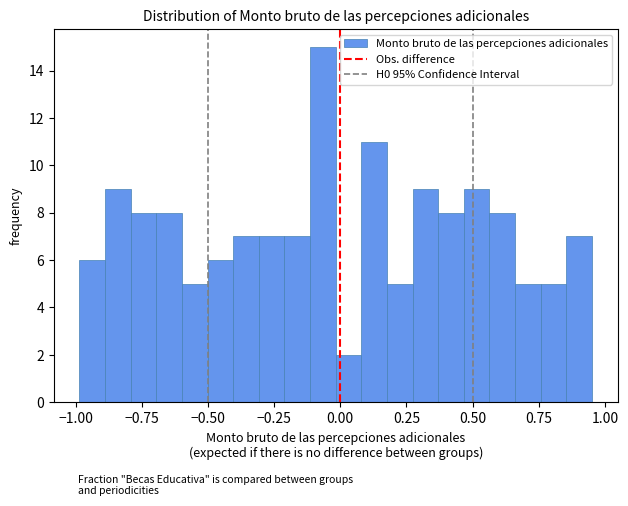

Around what value on the x-axis is the tallest bar? Give the approximate position of its centre, as read against the axis.

-0.05